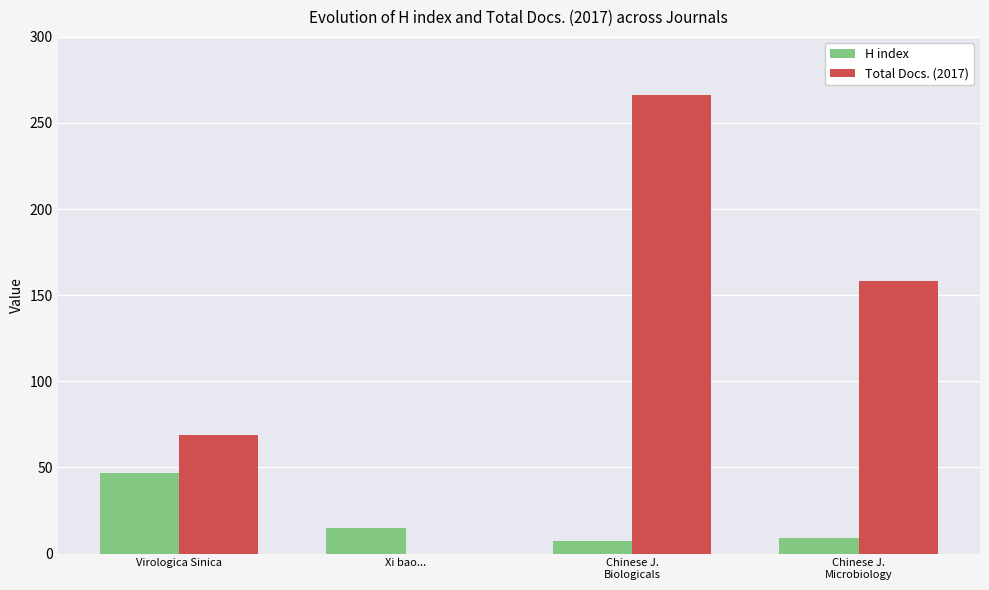

What are all the series names shown in the legend?

H index, Total Docs. (2017)